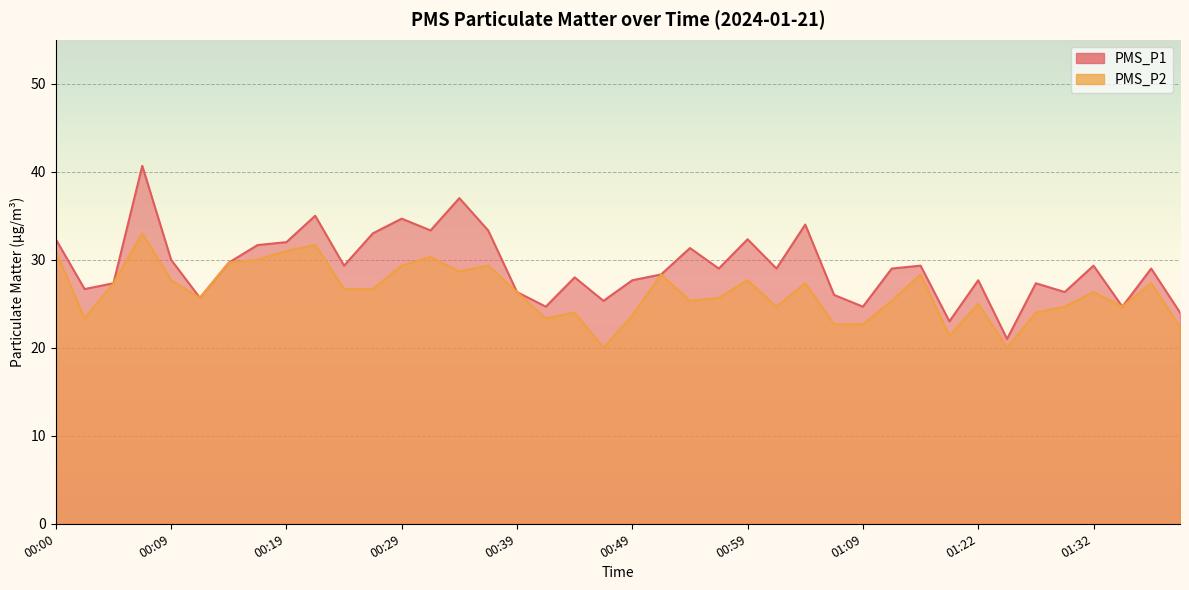

What is the total value across all series at 01:12?

54.3